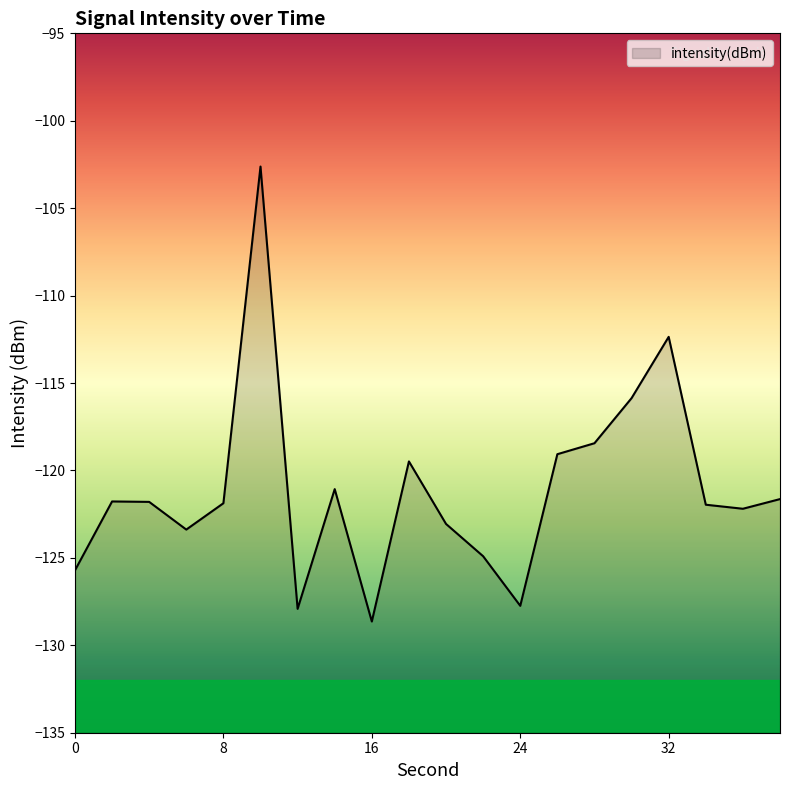

How many distinct data groups are displayed?

1